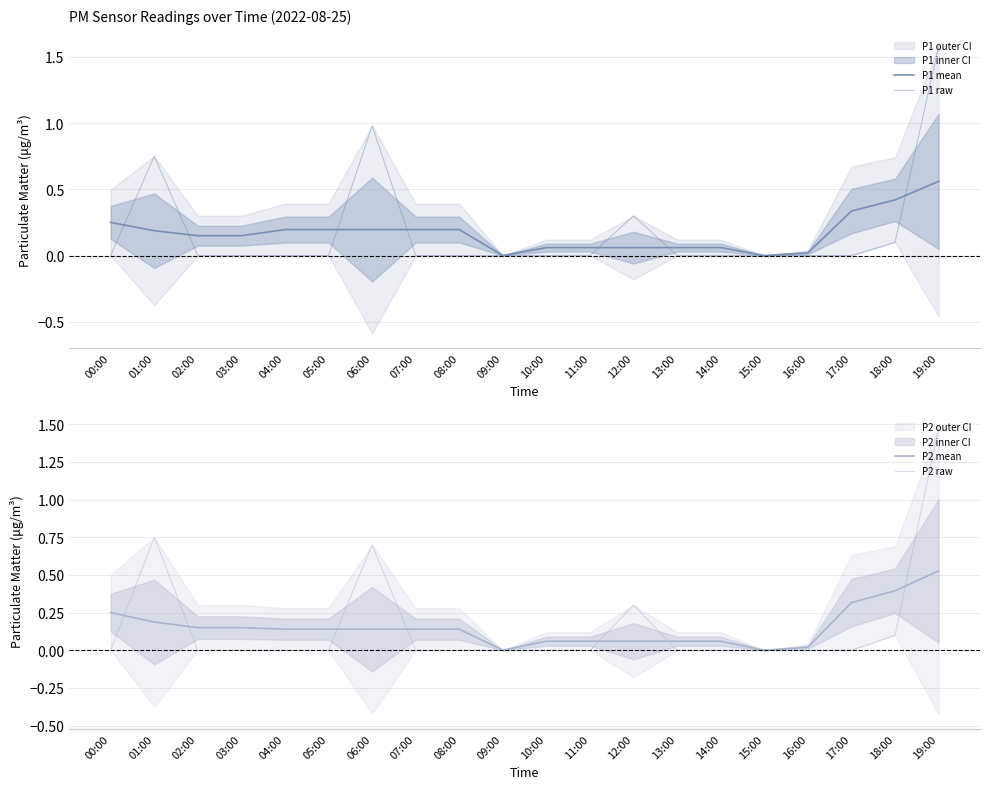

Which label corresponds to the largest value in the chart?

19:00